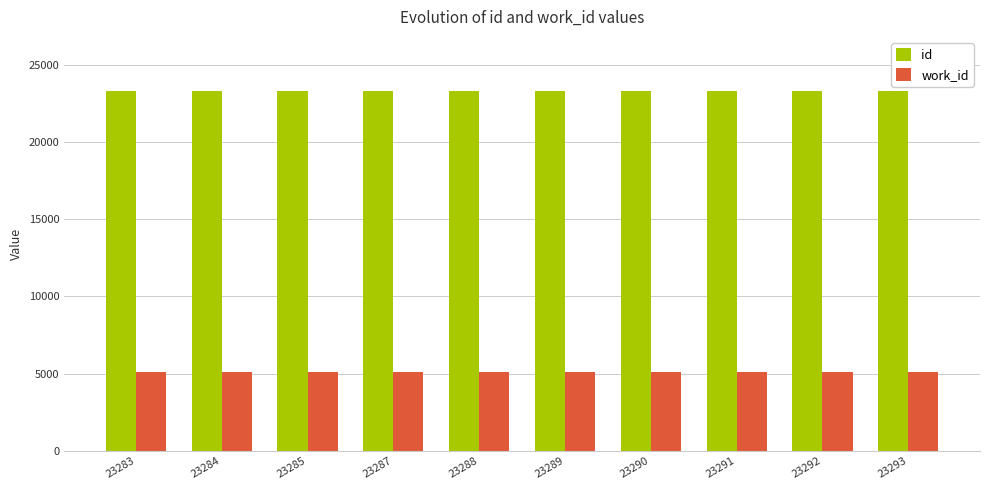

Is it true that id equals 34105 at 23291?

False